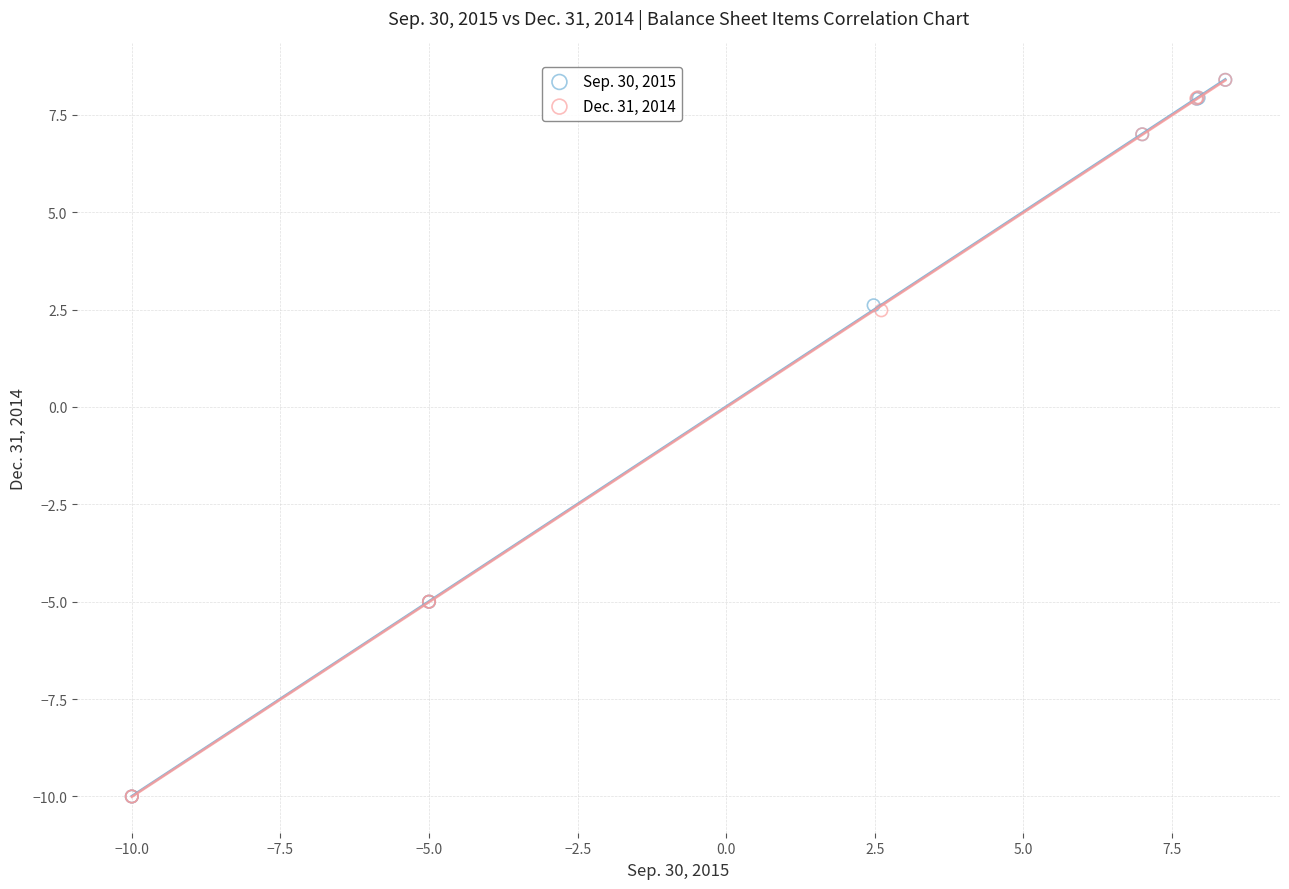

What are all the series names shown in the legend?

Sep. 30, 2015, Dec. 31, 2014